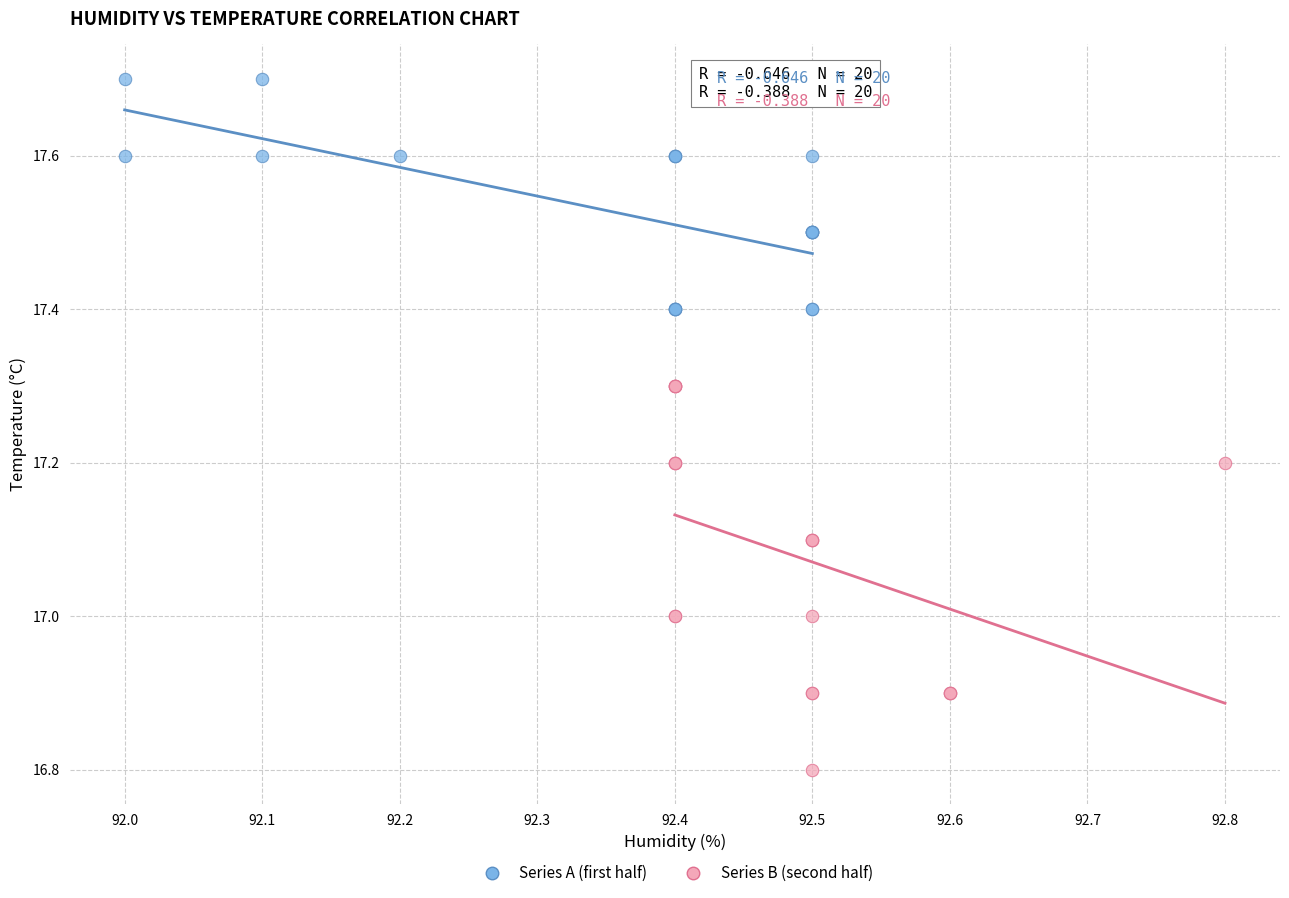

What are all the series names shown in the legend?

Series A (first half), Series B (second half)